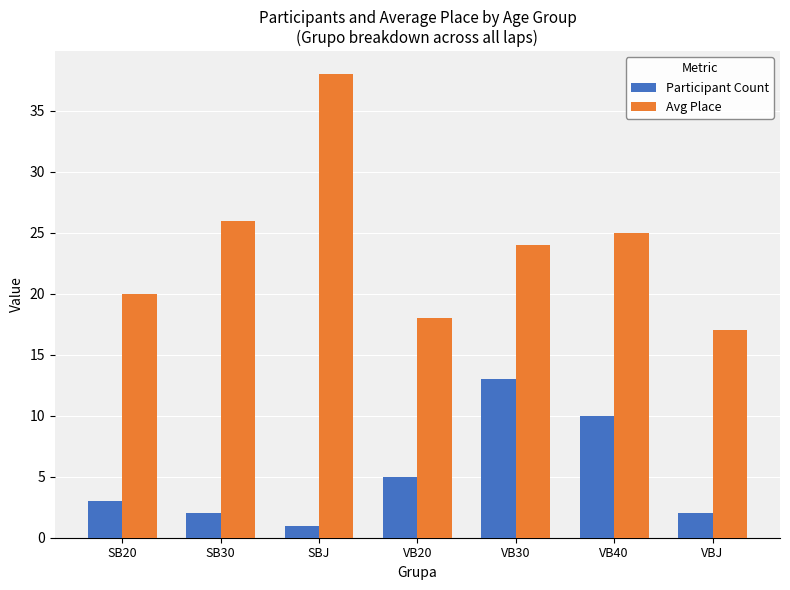

What value does the Participant Count series have at SB20, to the nearest 5?

5